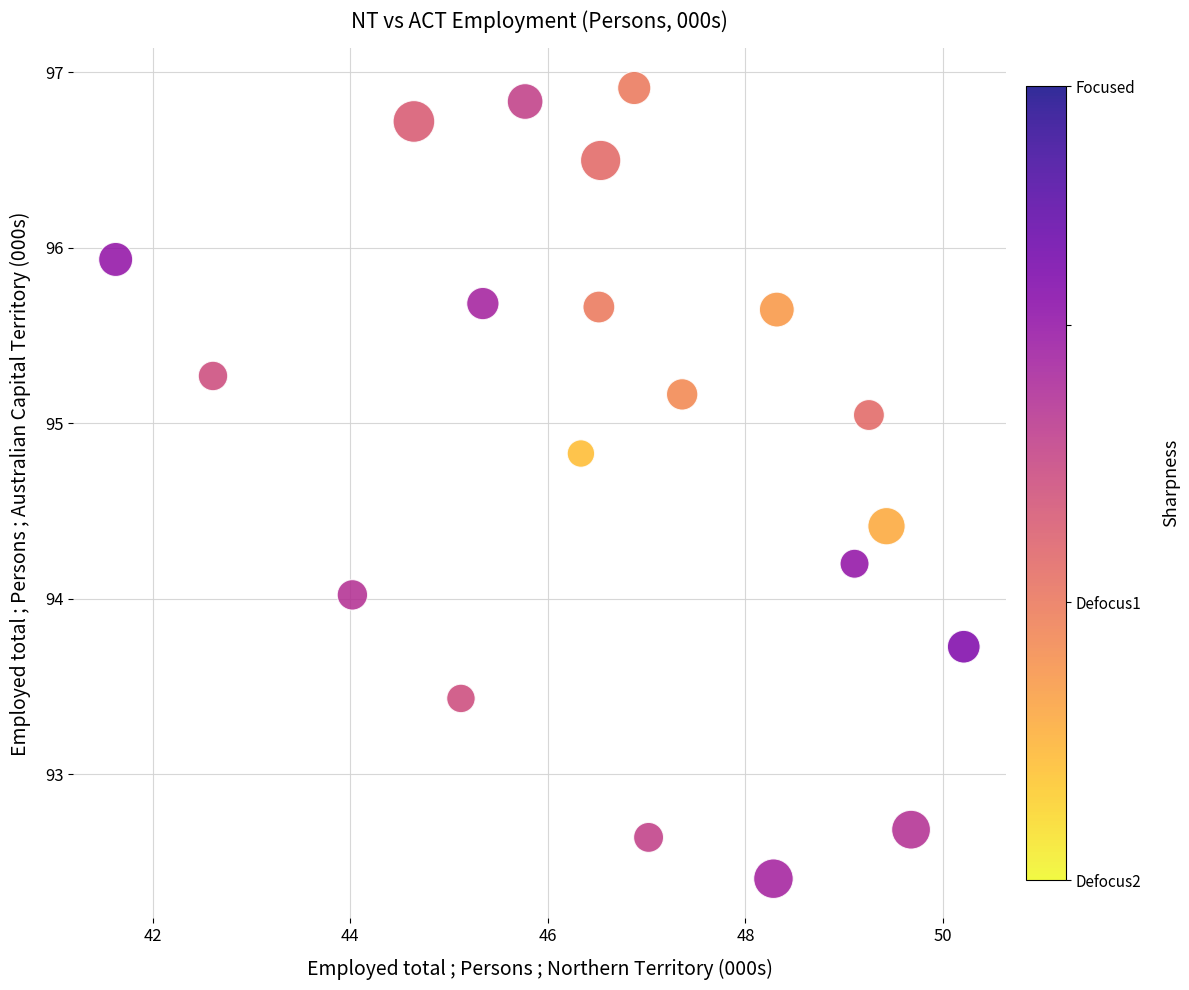

What is the range of Y values (max minus min)?

4.5